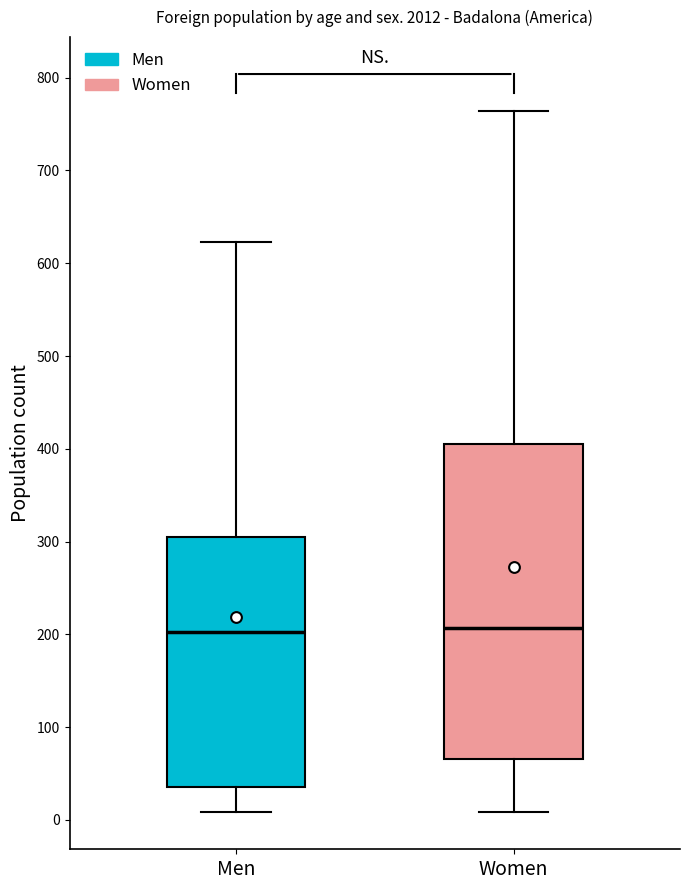

Reading left to right, read every box against the y-axis: the position of its median line, the range the box covers, and the ends of its whiskers. The values are not printed on the chart, so give them approximately, as read against the axis.

Men: median 200, box 40 to 310, whiskers 10 to 620
Women: median 210, box 70 to 410, whiskers 10 to 760